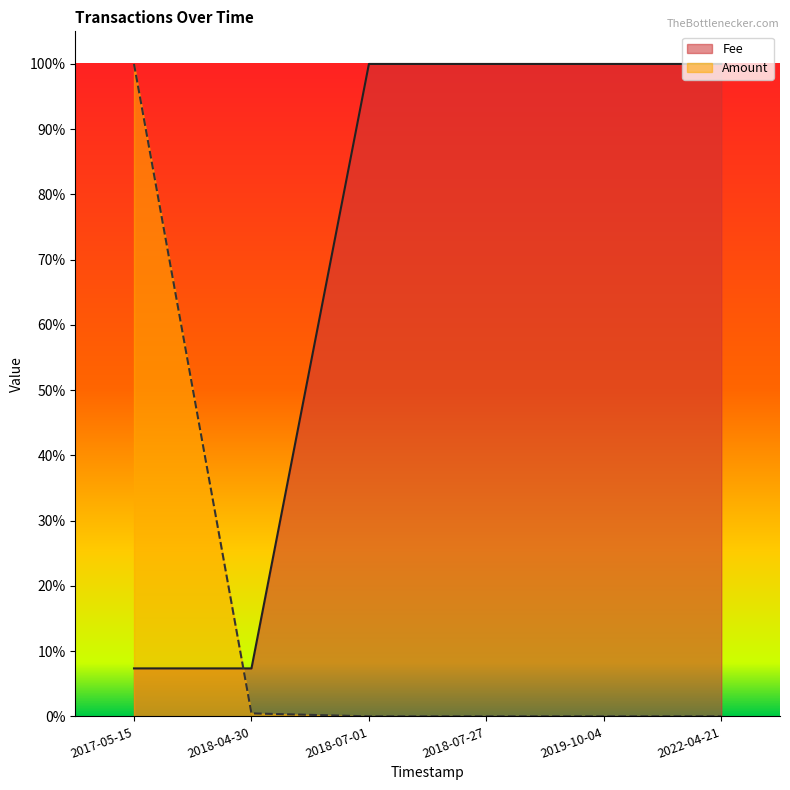

How many intersections are there between Amount and Fee?

1